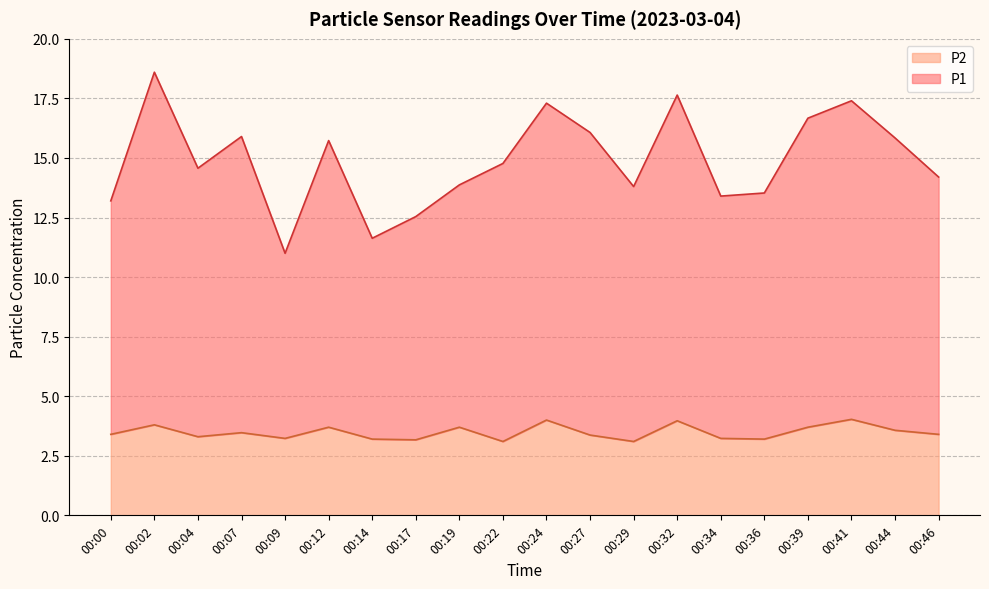

How many interior local peaks does the P2 series have?

7